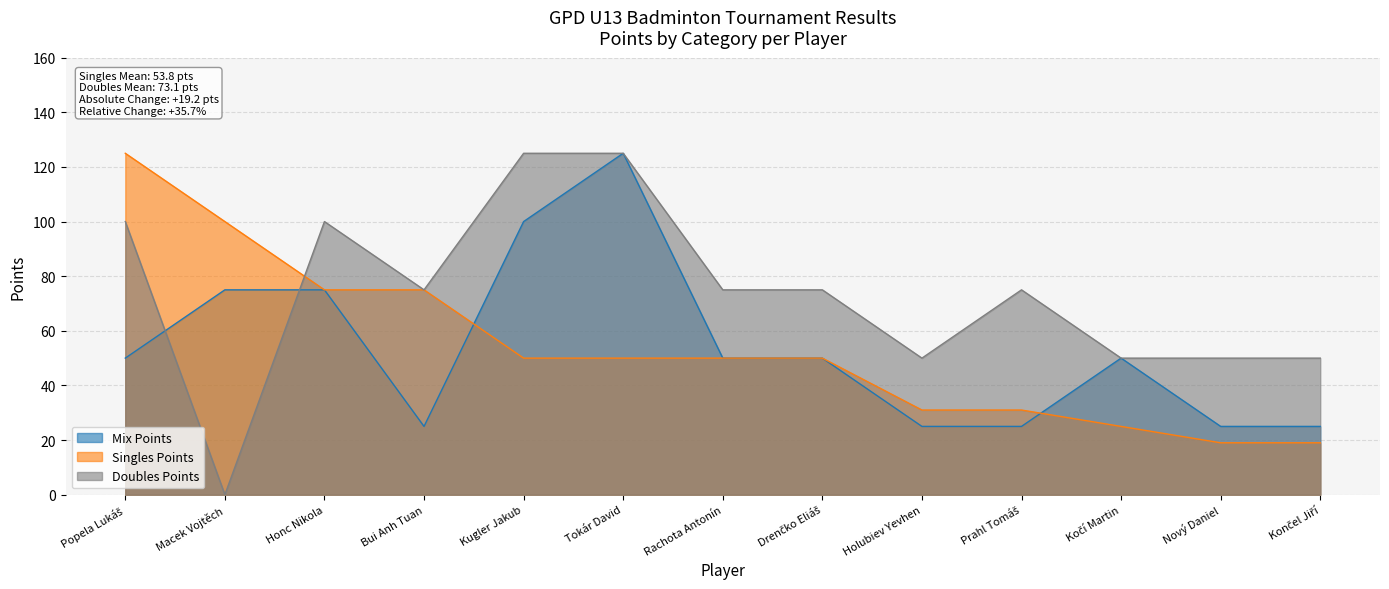

Rank the series at Nový Daniel from lowest to highest value.

Singles Points, Mix Points, Doubles Points